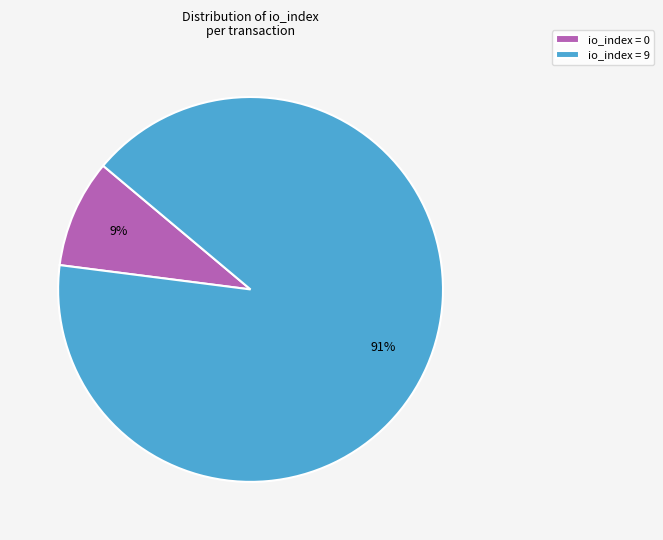

Do io_index = 9 and io_index = 0 together represent more than half of the pie?

Yes